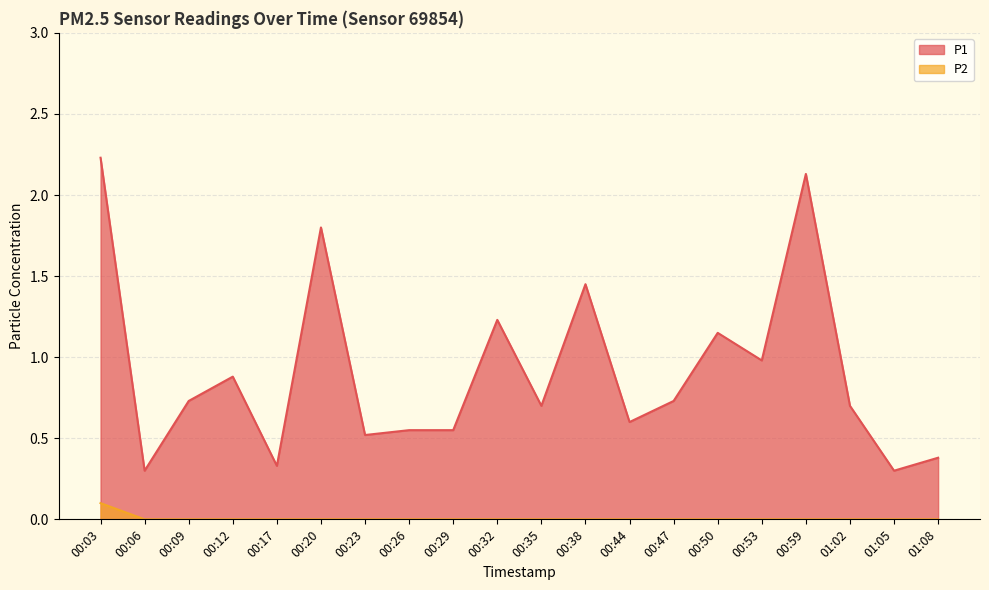

Is the value of P2 at 00:23 greater than the value of P1 at 00:47?

No